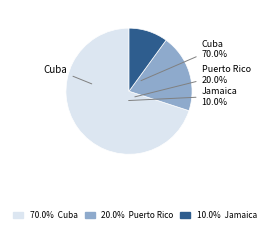

How many slices are in this pie chart?

3